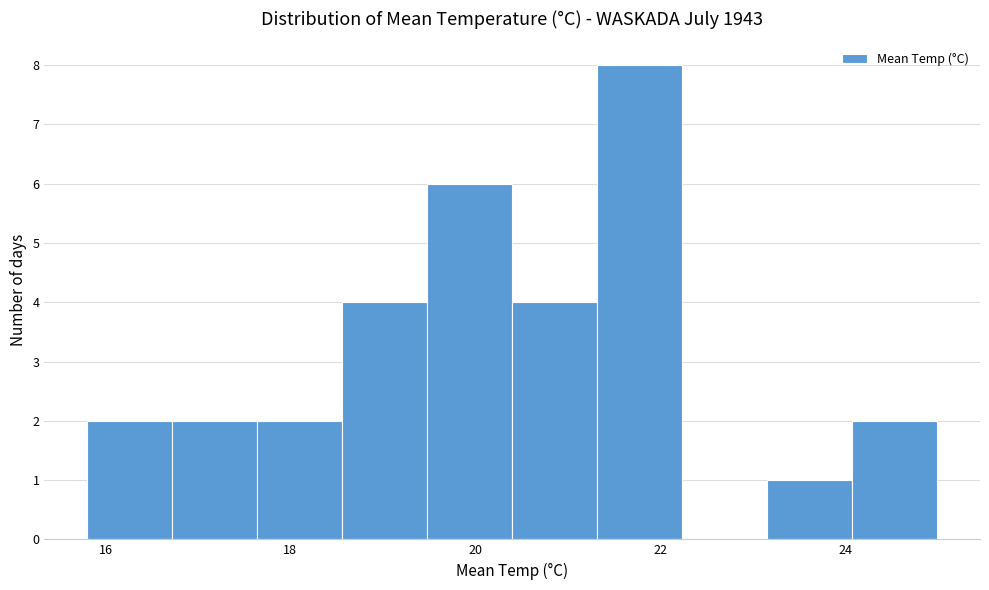

Reading left to right, transcribe this chart: for each bar, give the range it covers on the x-axis and its height. Neither the bar edges nor the heights are printed on the chart, so give them approximately, as read against the axes.

15.80 to 16.72: 2
16.72 to 17.64: 2
17.64 to 18.56: 2
18.56 to 19.48: 4
19.48 to 20.40: 6
20.40 to 21.32: 4
21.32 to 22.24: 8
22.24 to 23.16: 0
23.16 to 24.08: 1
24.08 to 25.00: 2